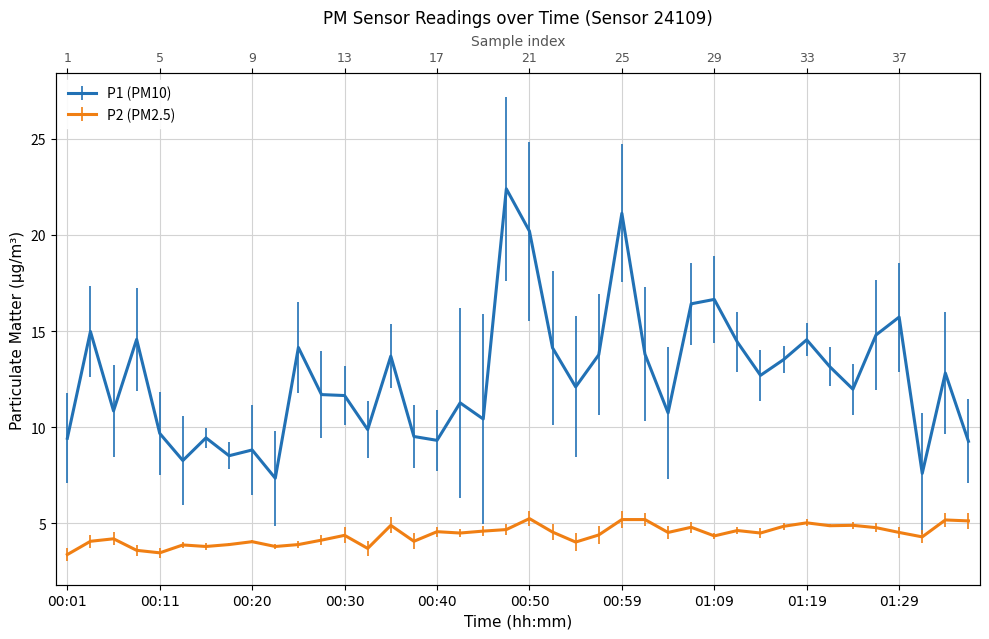

True or false: P2 and P1 intersect in this chart.

False